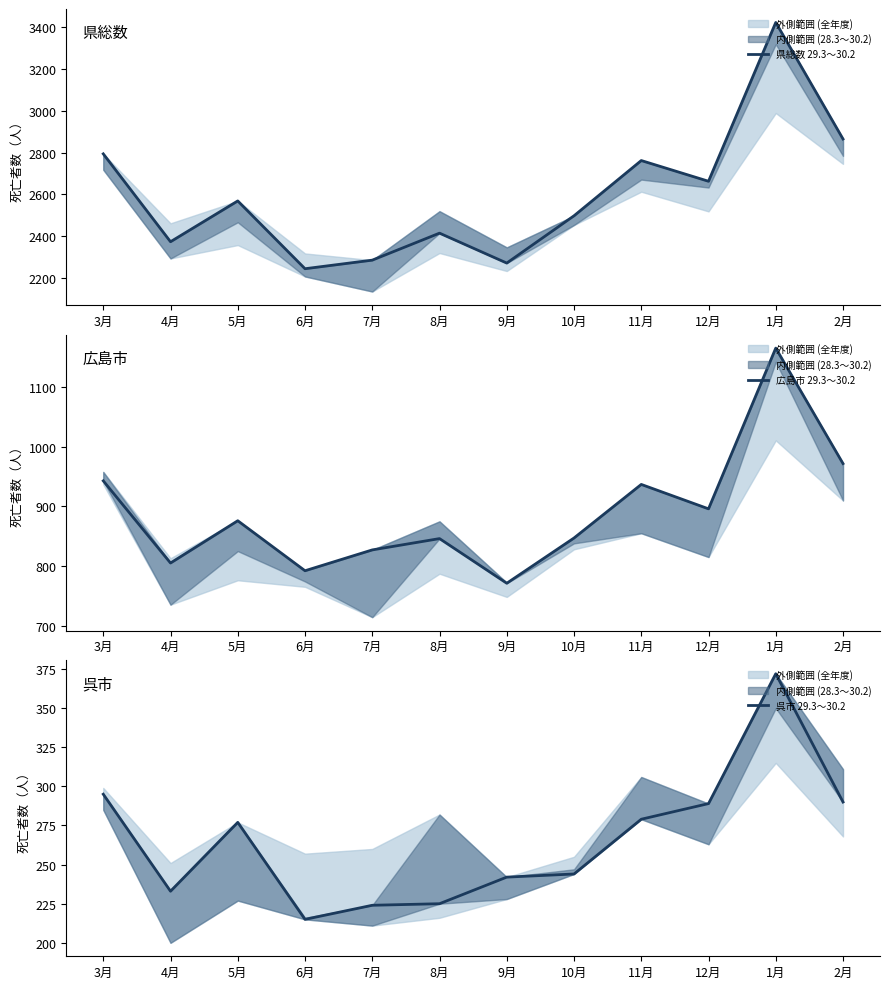

What is the label of the 7th point from the right?

8月